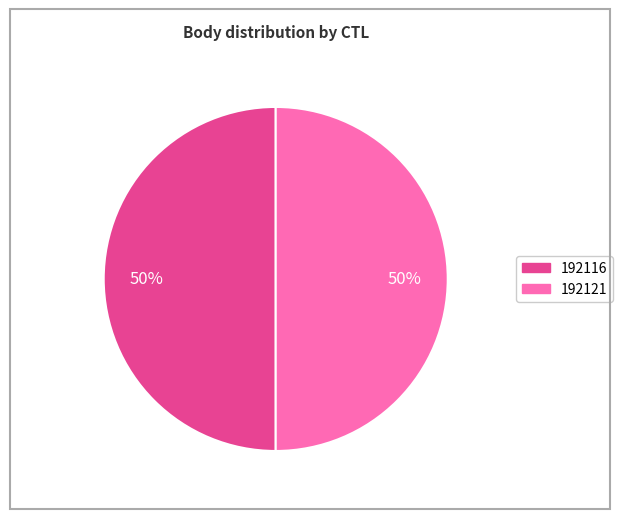

To the nearest percent, what is the average slice percentage?

50%